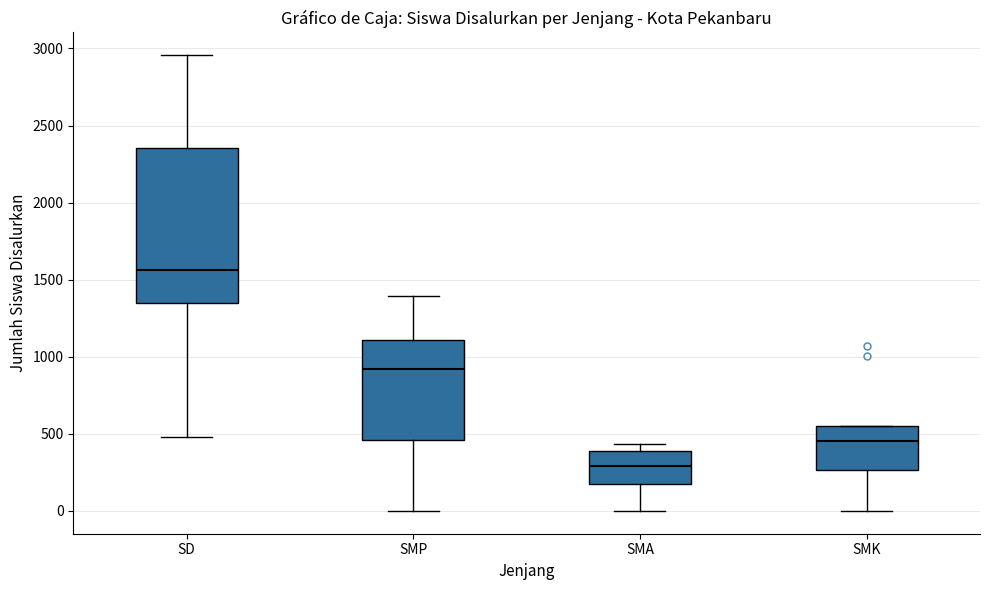

Where does the median line of the box for SMK sit on the y-axis? The values are not printed on the chart, so give them approximately, as read against the axis.

450